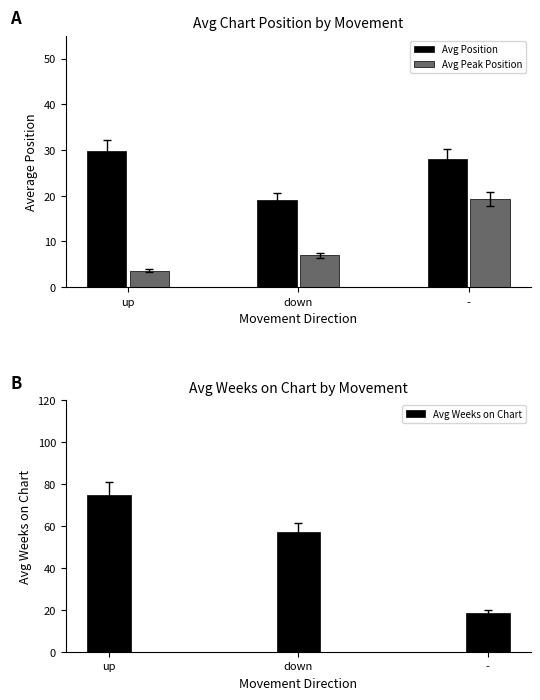

What is the greatest value displayed?

74.9